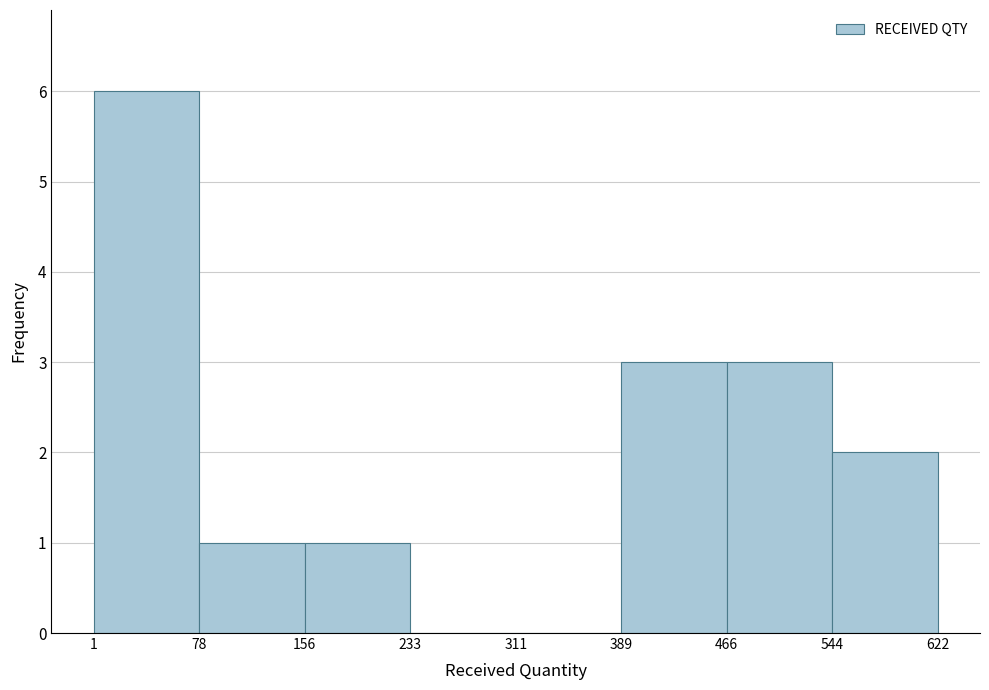

Reading left to right, list every bar in this chart as the range it spans on the x-axis followed by its height. The values are not printed on the chart, so give them approximately, as read against the axis.

1 to 78: 6
78 to 156: 1
156 to 233: 1
233 to 311: 0
311 to 389: 0
389 to 466: 3
466 to 544: 3
544 to 622: 2